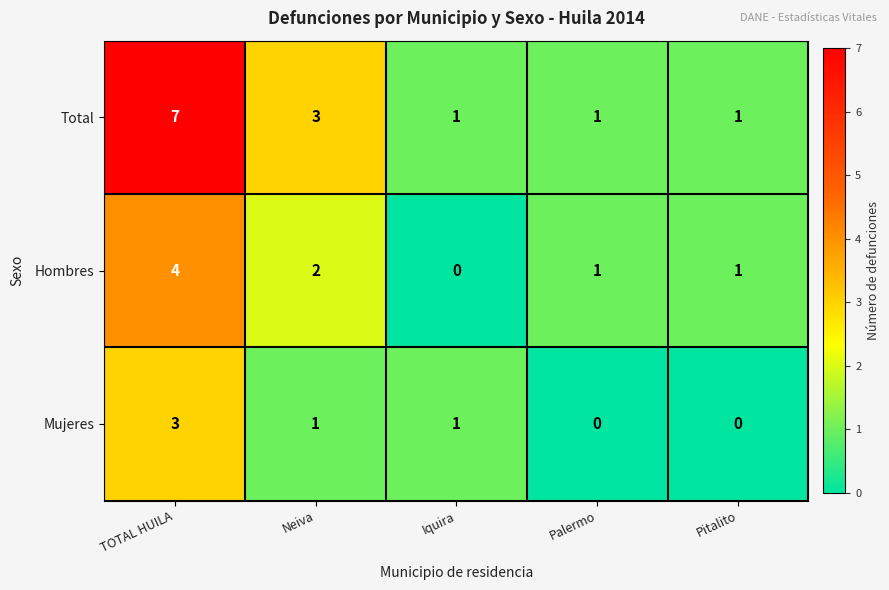

How many Mujeres values are between 0 and 1?

4